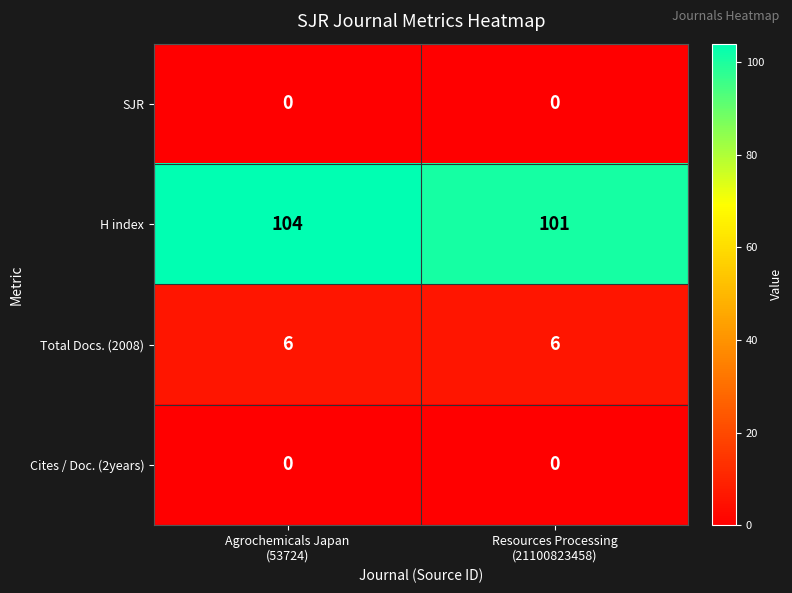

What is the greatest value displayed?

104